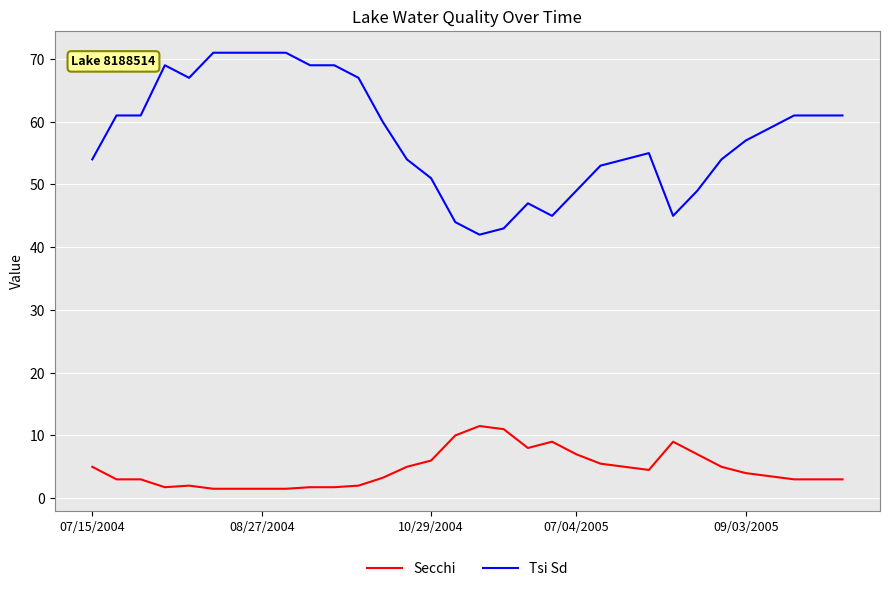

True or false: Tsi Sd and Secchi intersect in this chart.

False